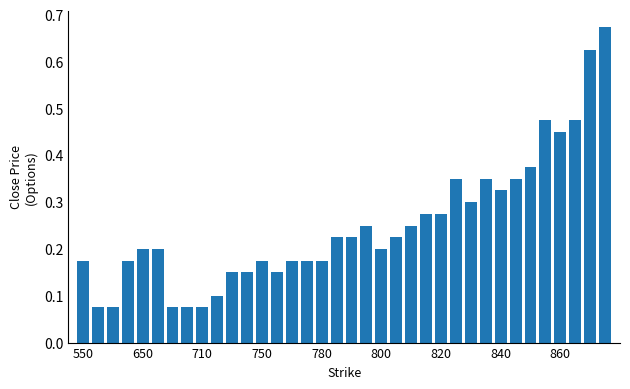

What is the average value?

0.3